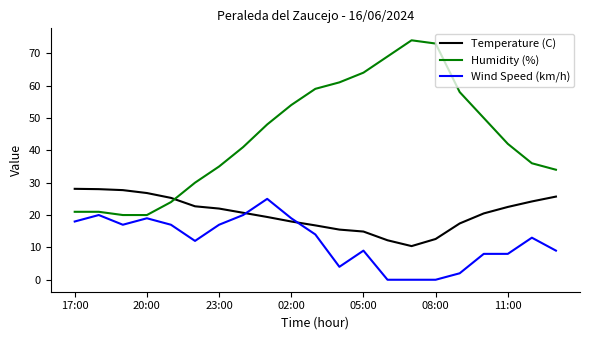

How many series are shown in this chart?

3